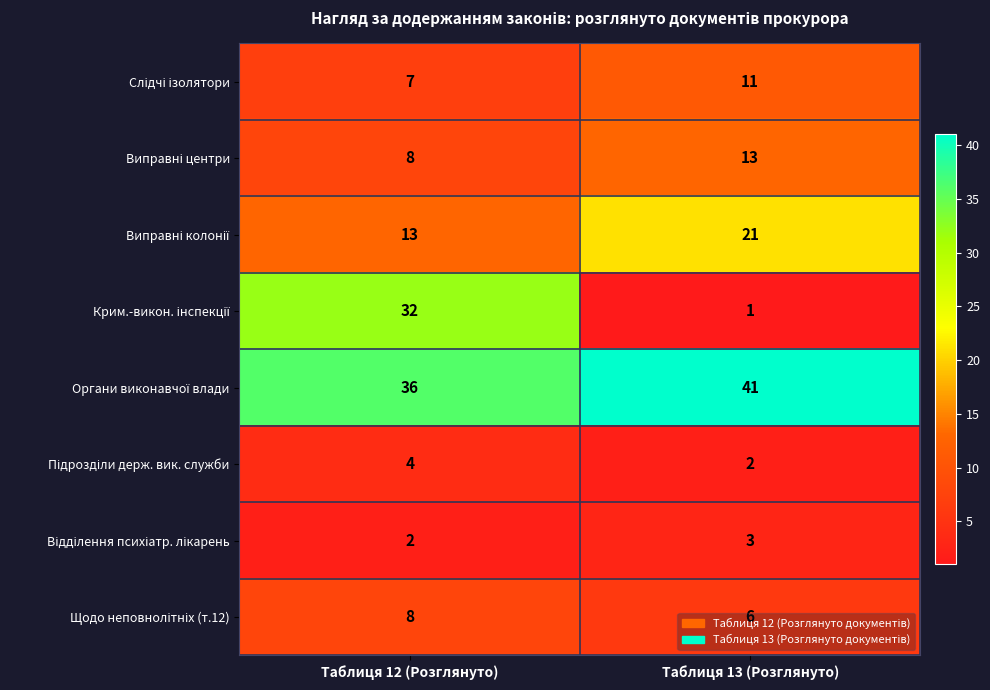

What is the difference between the highest and lowest values at Таблиця 12 (Розглянуто)?

34